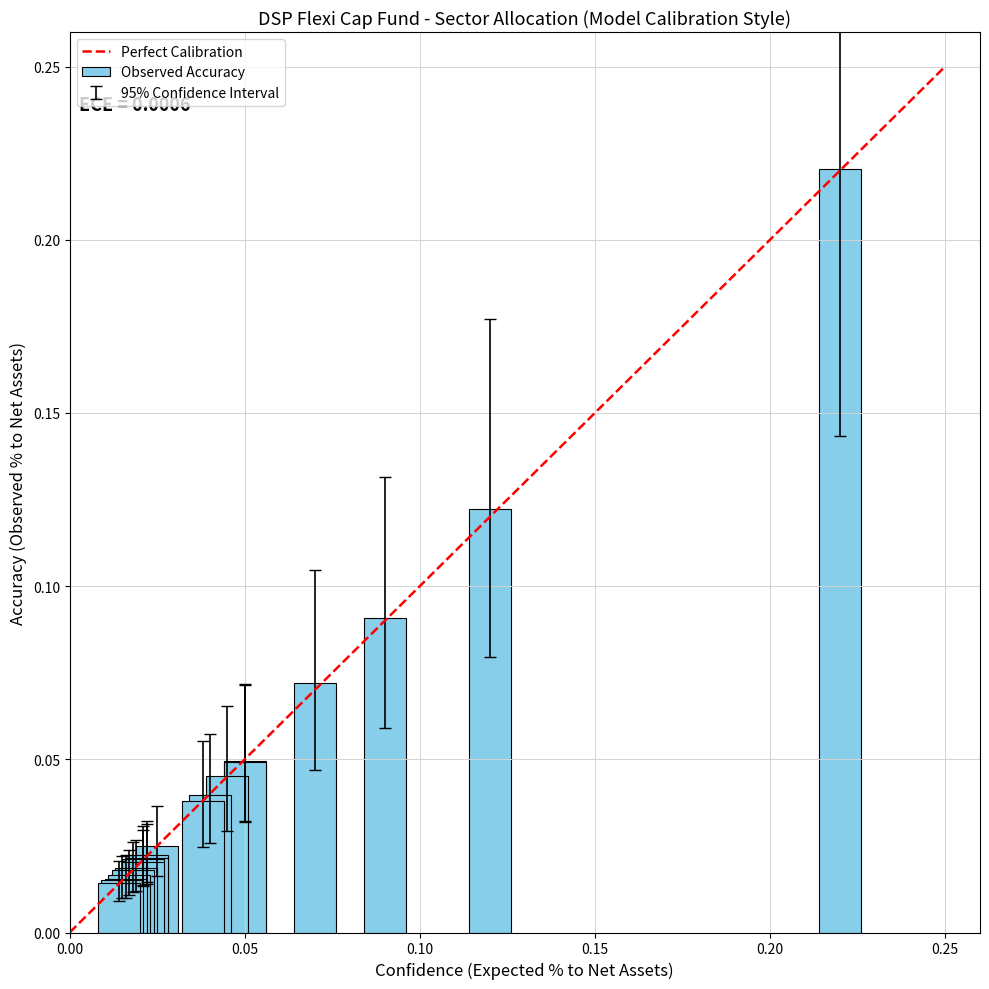

How many bars are there in total?

20